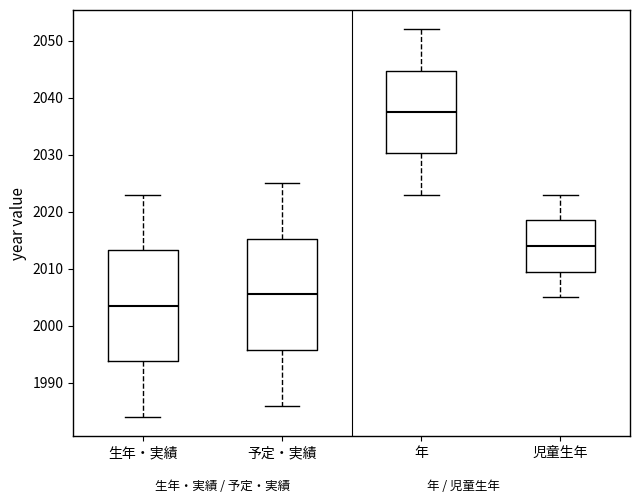

Where does the lower whisker of the box for 予定・実績 end on the y-axis? The values are not printed on the chart, so give them approximately, as read against the axis.

1986